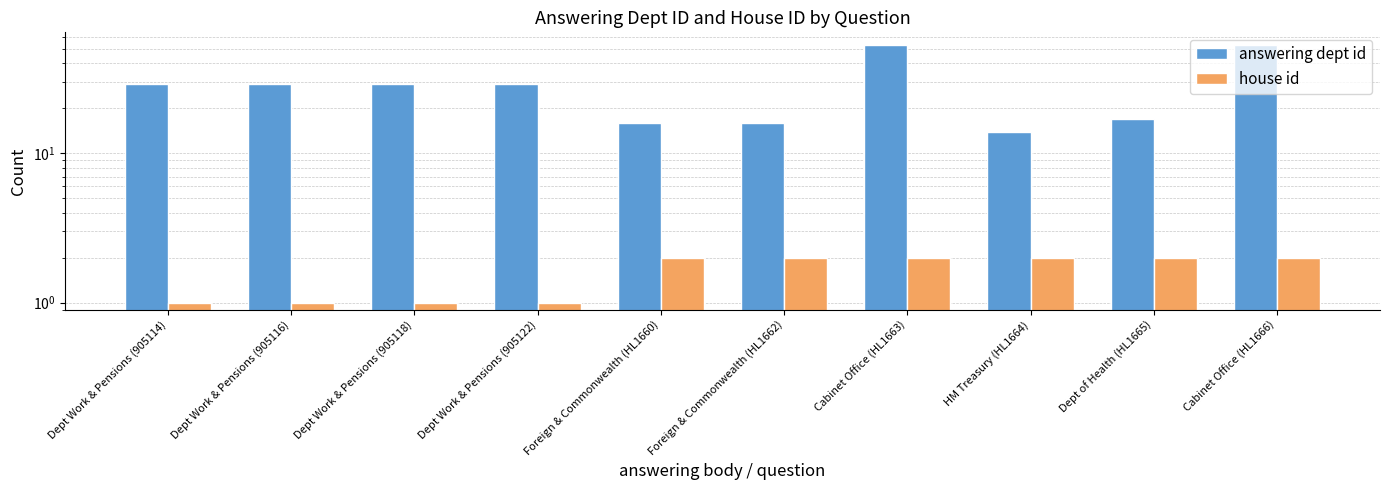

Reading right to left, list all the values displayed in this chart.

answering dept id: 53	17	14	53	16	16	29	29	29	29
house id: 2	2	2	2	2	2	1	1	1	1